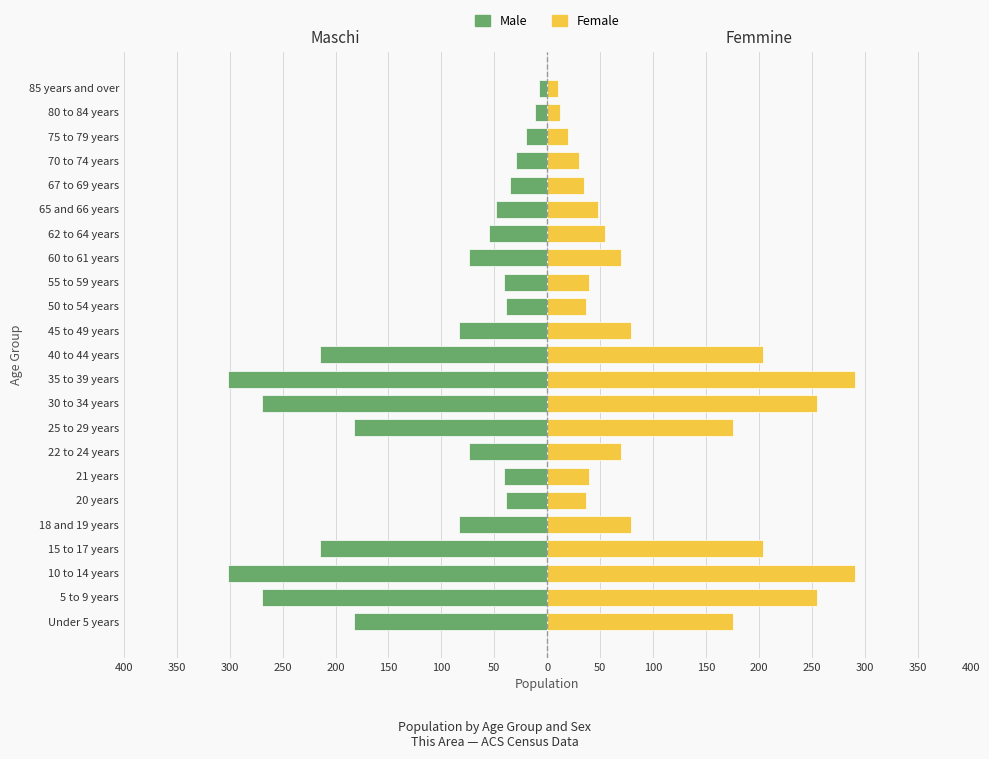

At how many categories does at least one series exceed -101?

23